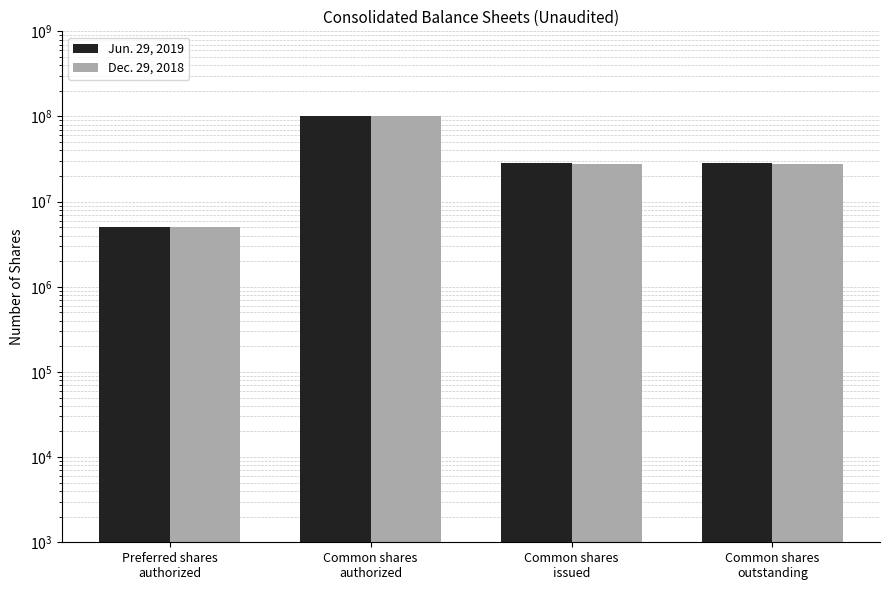

Rank the series at Preferred shares
authorized from highest to lowest value.

Jun. 29, 2019, Dec. 29, 2018